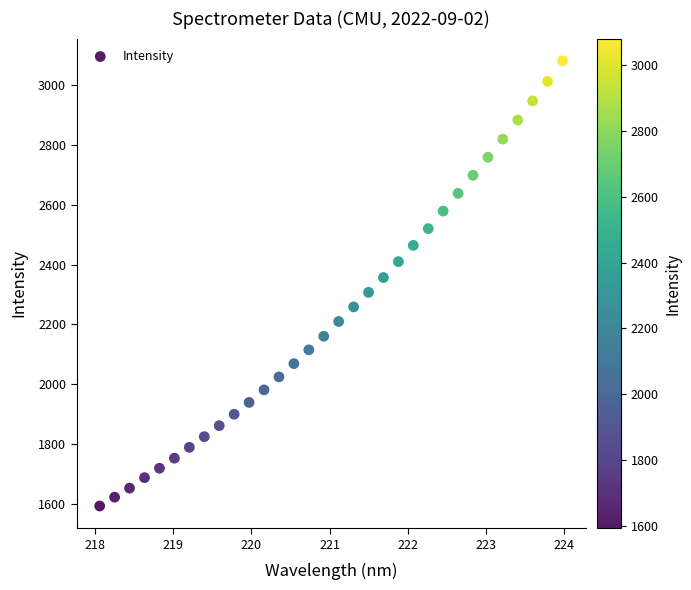

What is the range of Y values (max minus min)?

1487.2